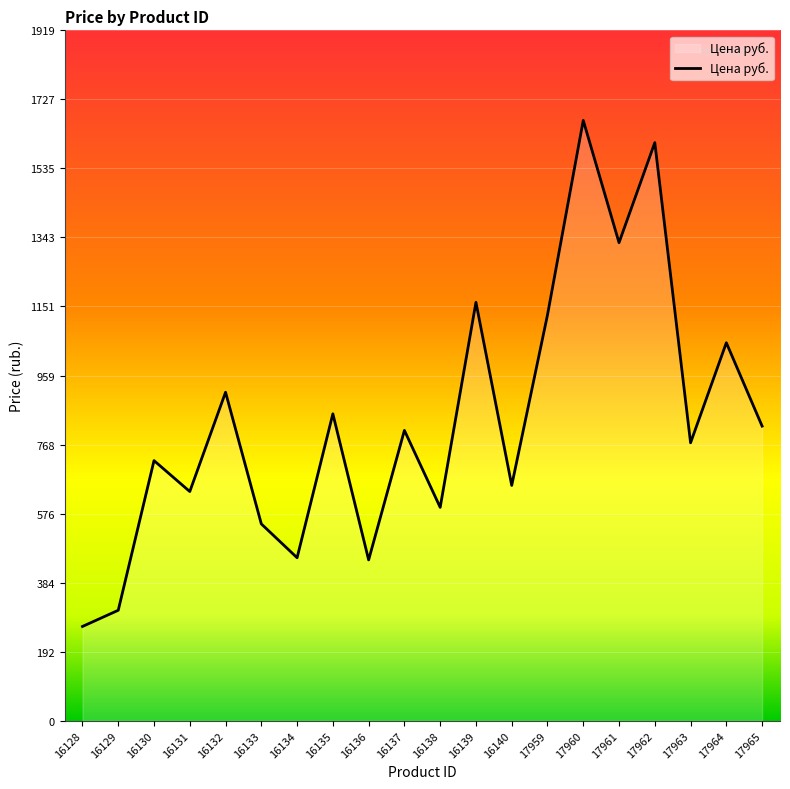

At which label is the value closest to 965?

16132